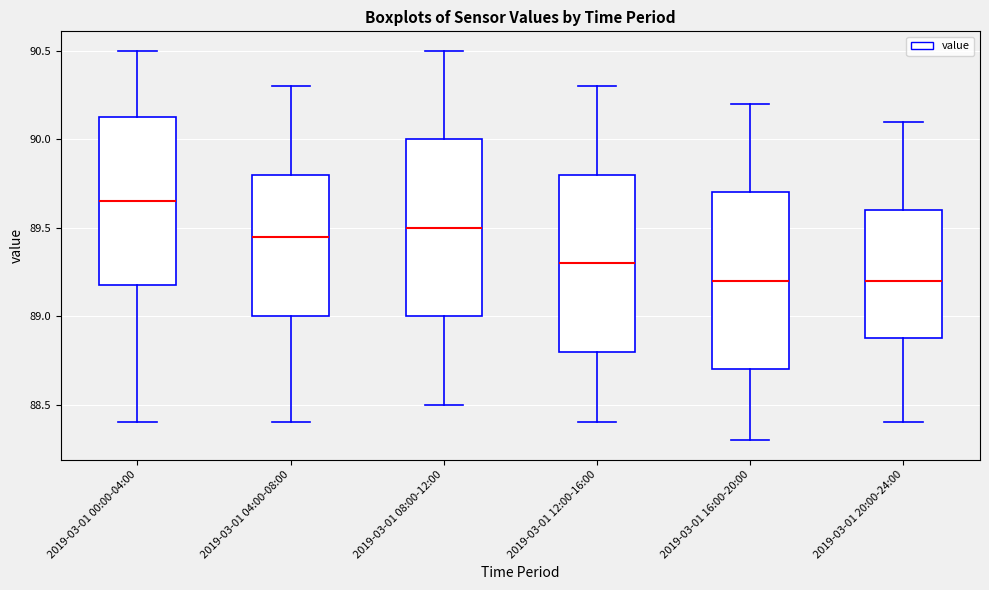

Where does the upper whisker of the box for 2019-03-01 20:00-24:00 end on the y-axis? The values are not printed on the chart, so give them approximately, as read against the axis.

90.10